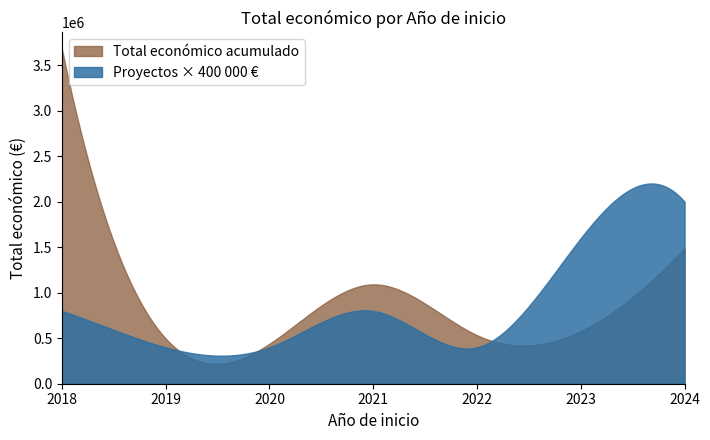

What is the maximum value shown in the chart?

3677084.0